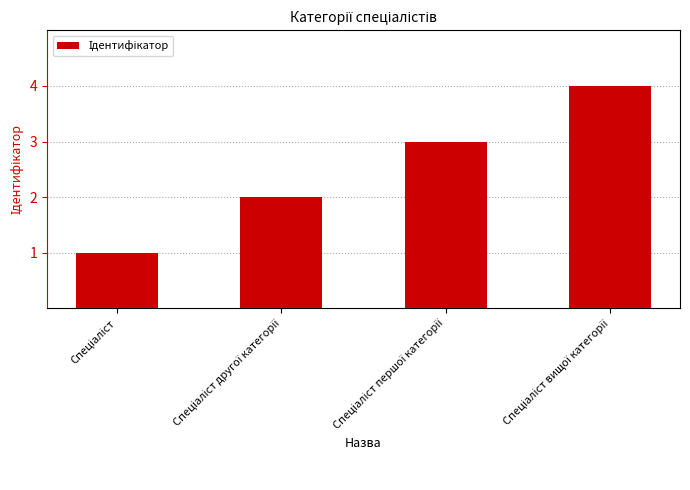

What is the greatest value displayed?

4